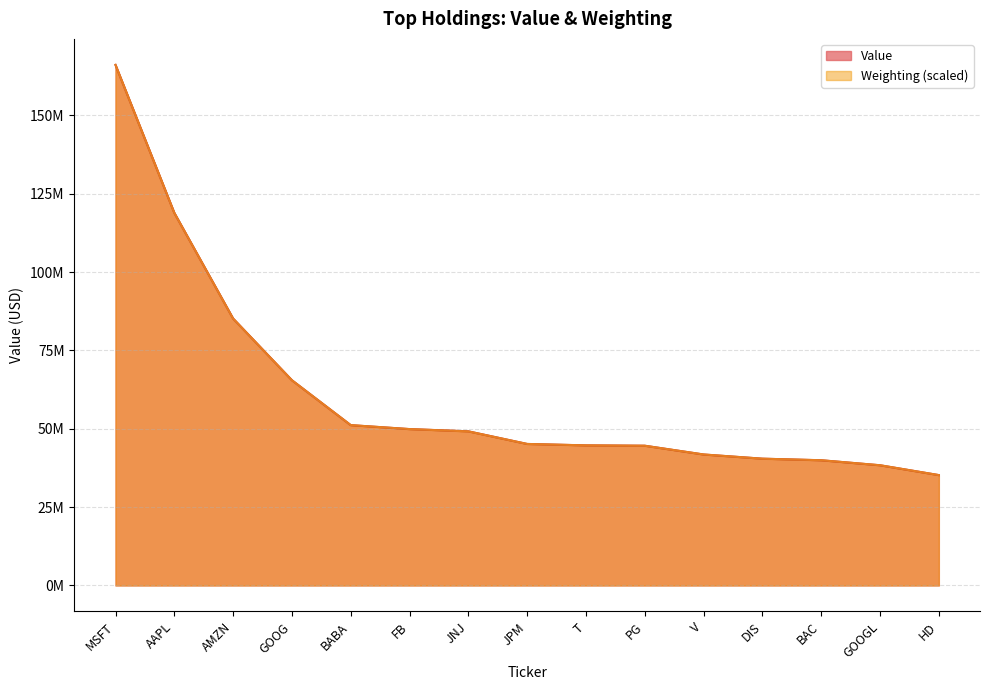

How many lines are shown in the chart?

2